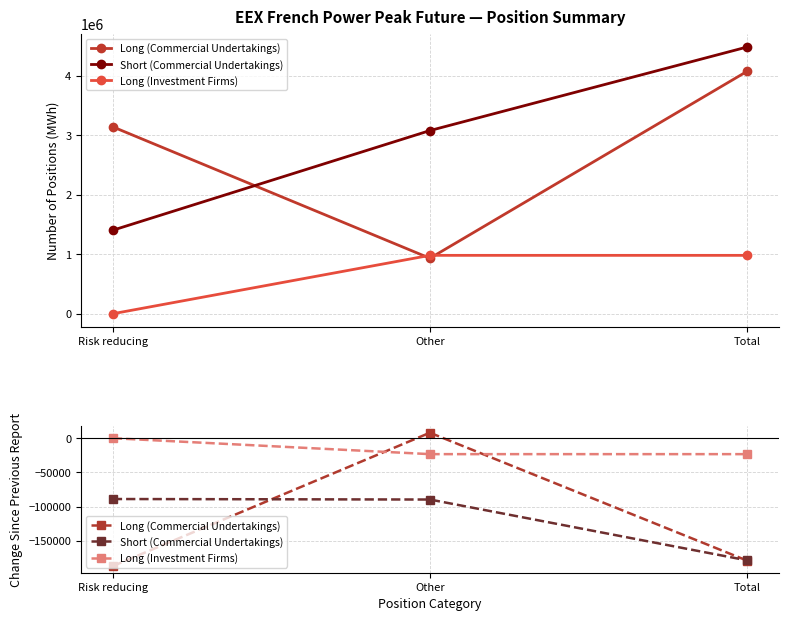

What is the highest value of the Long (Commercial Undertakings) series?

8028